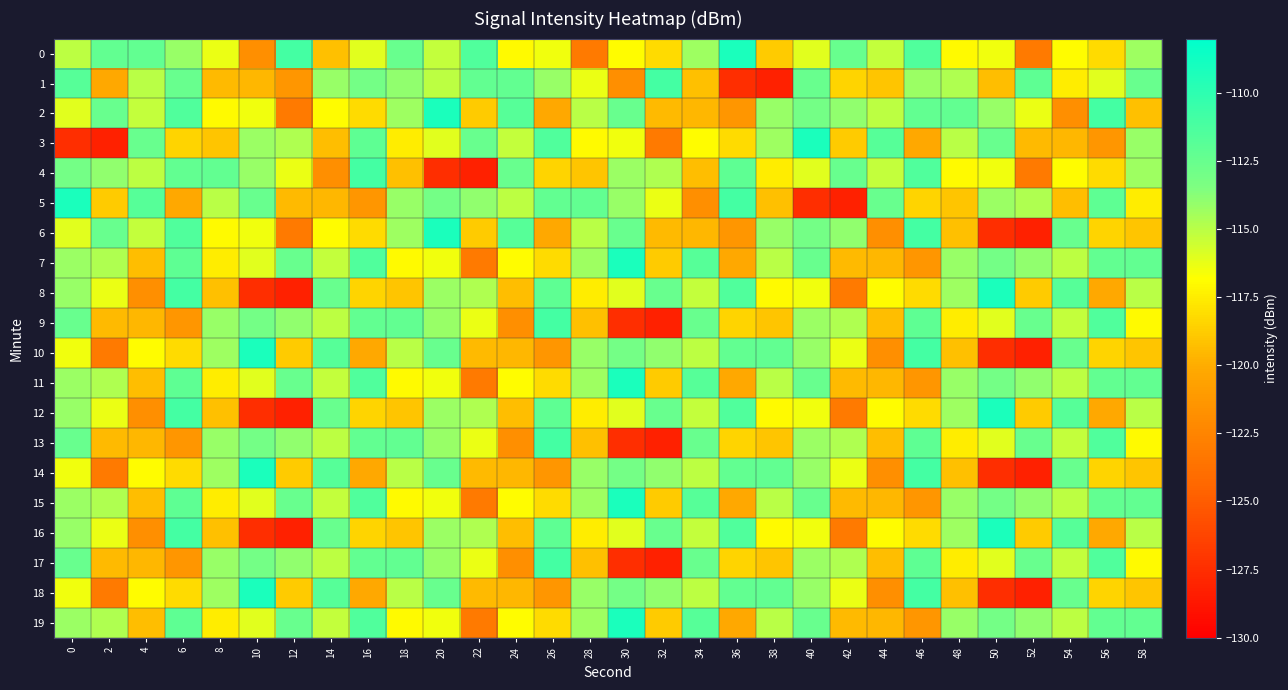

At 4, list the series in order from largest to smallest.

5, 0, 3, 1, 4, 2, 6, 10, 14, 18, 7, 11, 15, 19, 9, 13, 17, 8, 12, 16